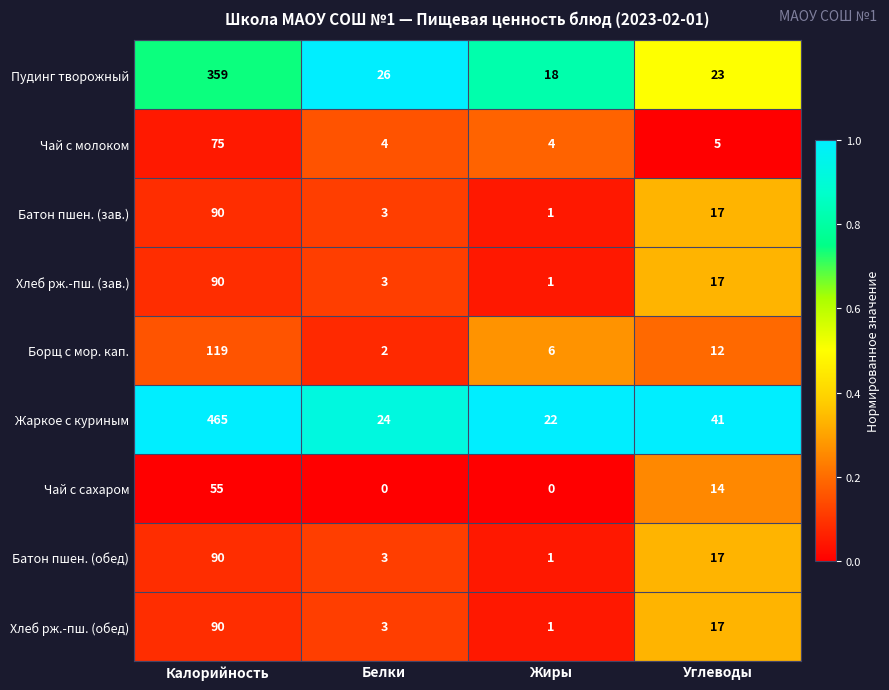

Which series has the widest spread of values?

Жаркое с куриным